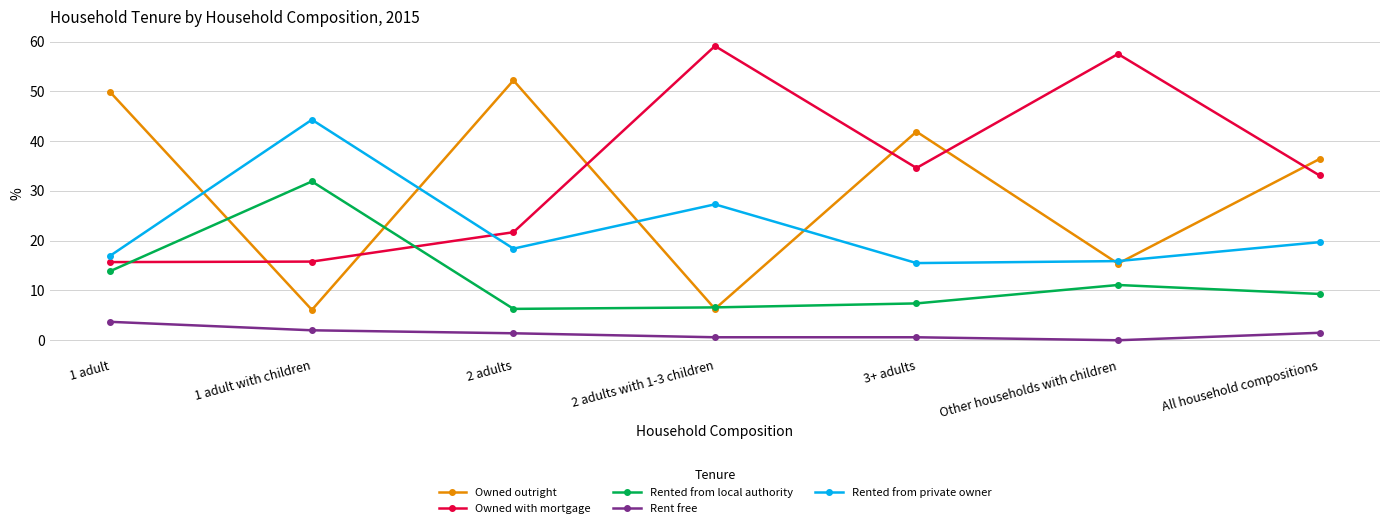

What is the difference between the Owned outright values at Other households with children and 1 adult?

34.4